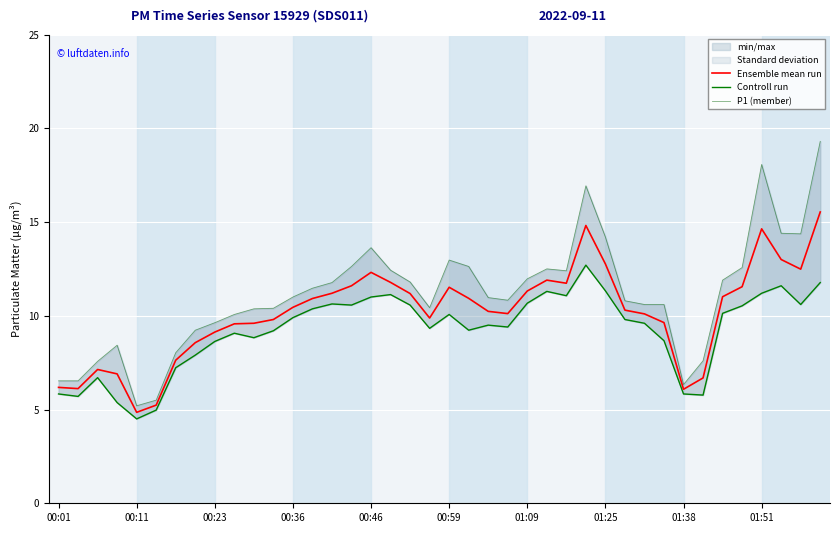

True or false: Ensemble mean run has a value of 12.3 at 00:46.

True